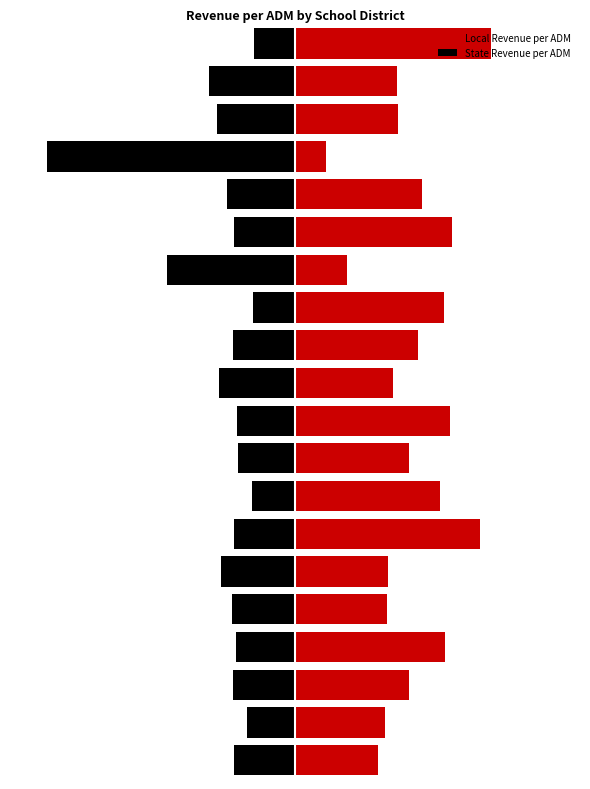

Which has a higher value, 9 or 10?

9